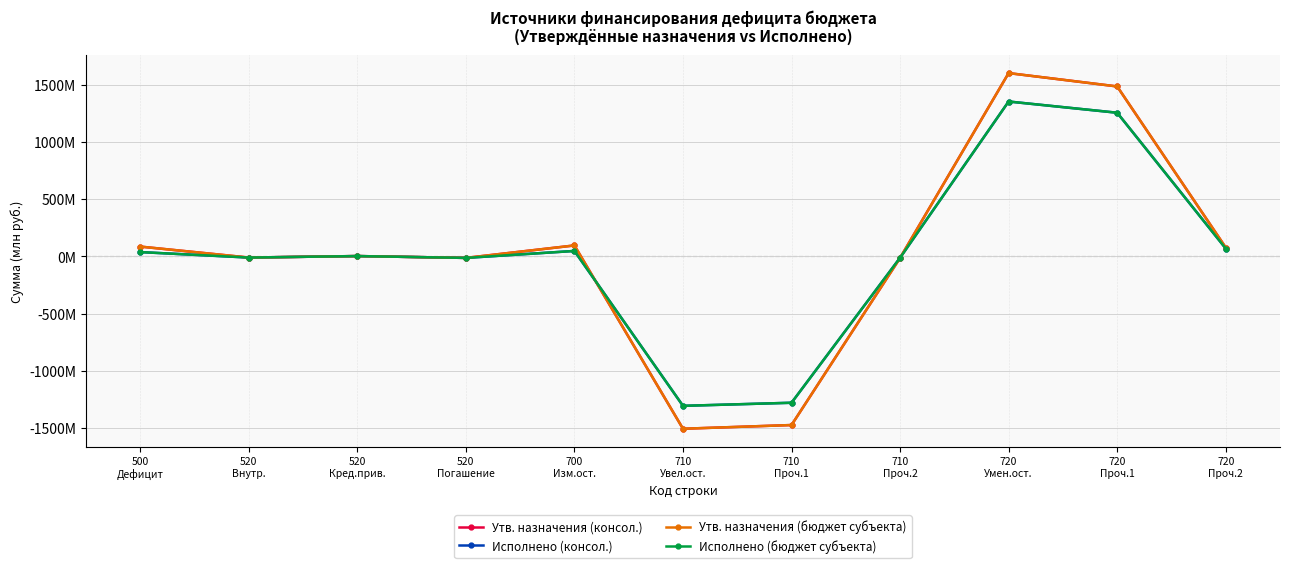

True or false: Исполнено (бюджет субъекта) and Утв. назначения (бюджет субъекта) cross at least once.

True